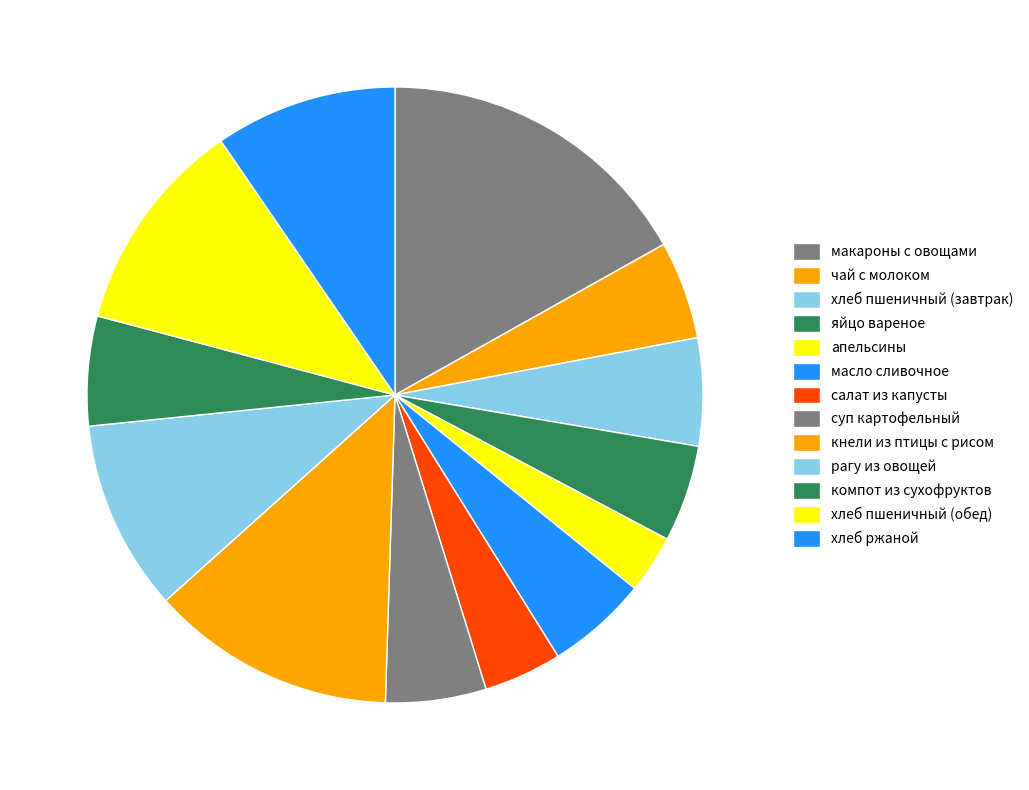

Count the number of slices in the pie.

13